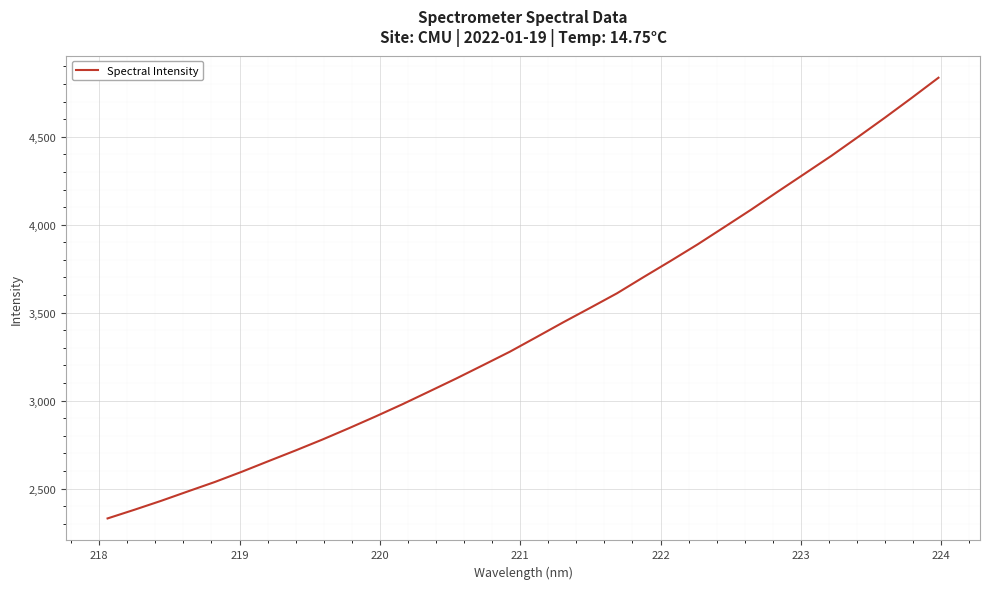

How many lines are shown in the chart?

1